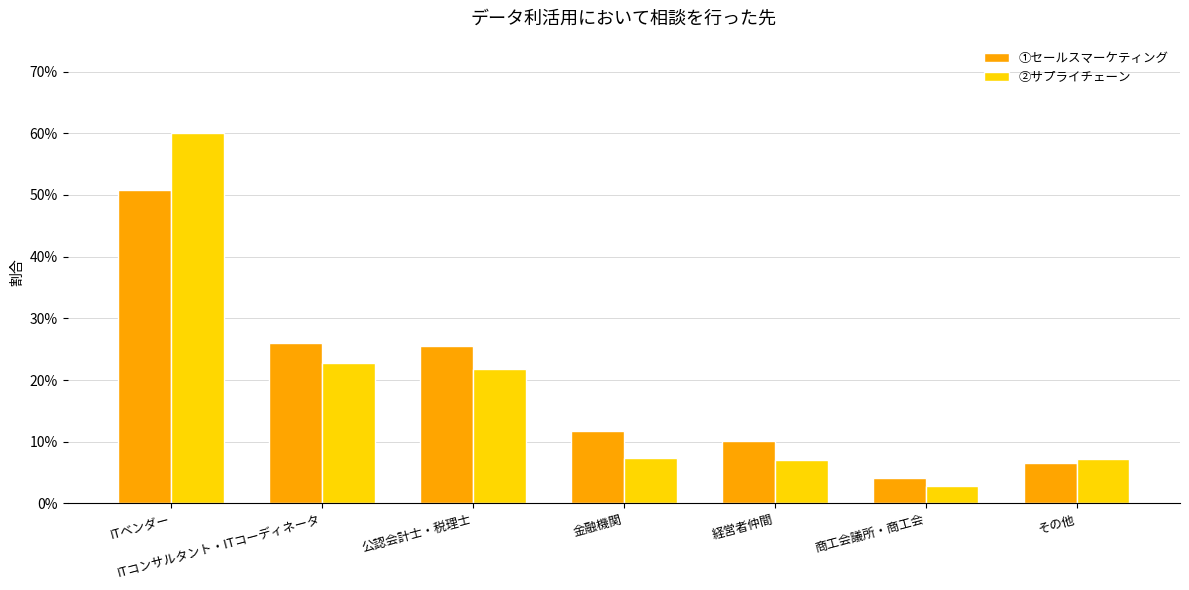

Between ITベンダー and ITコンサルタント・ITコーディネータ, which is larger?

ITベンダー